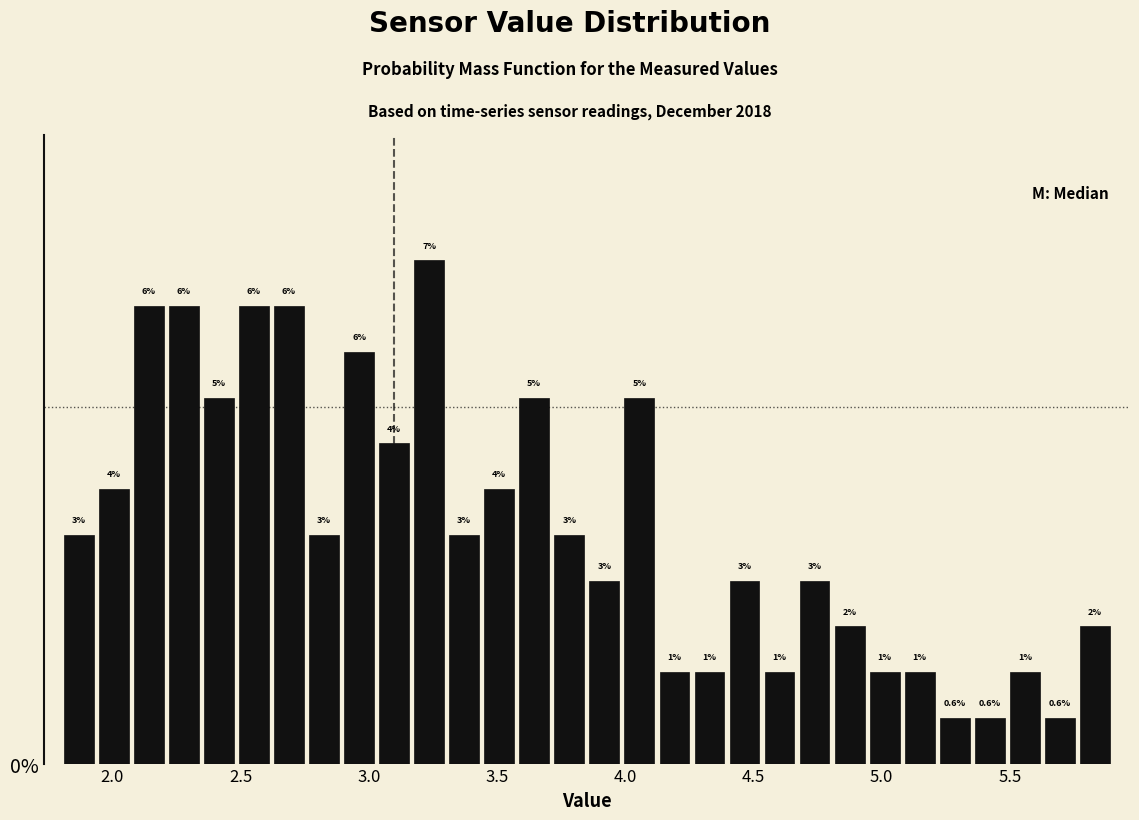

Read against the x-axis, roughly where is the centre of the tallest bar?

3.25